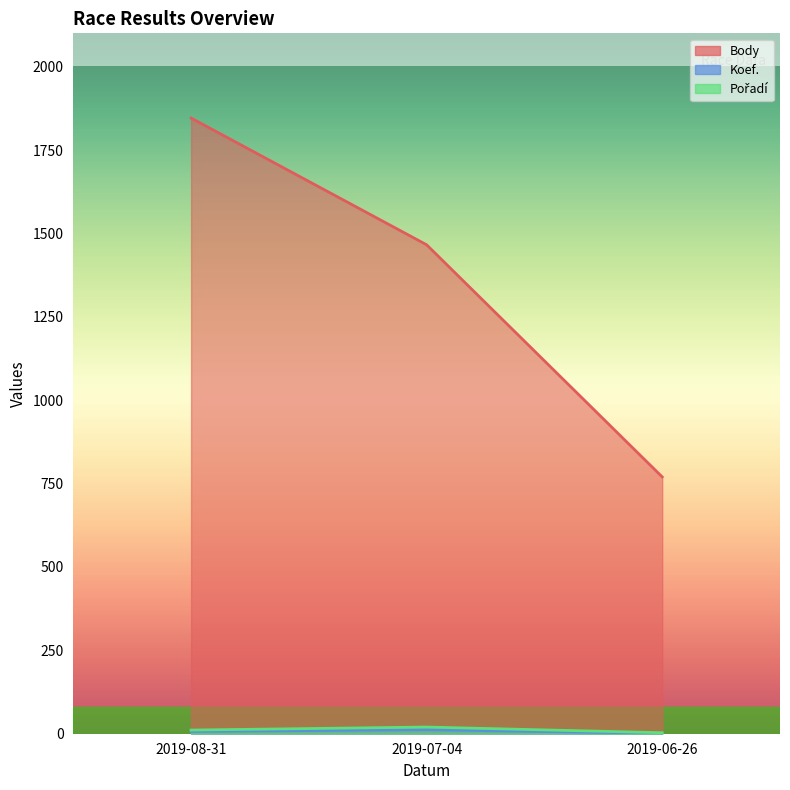

What is the average value of the Body series?

1361